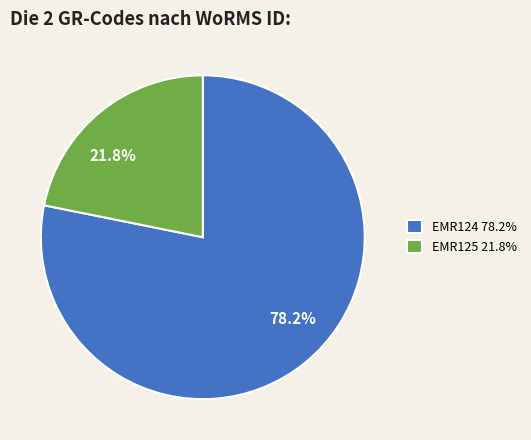

Which slice is the largest?

EMR124 78.2%